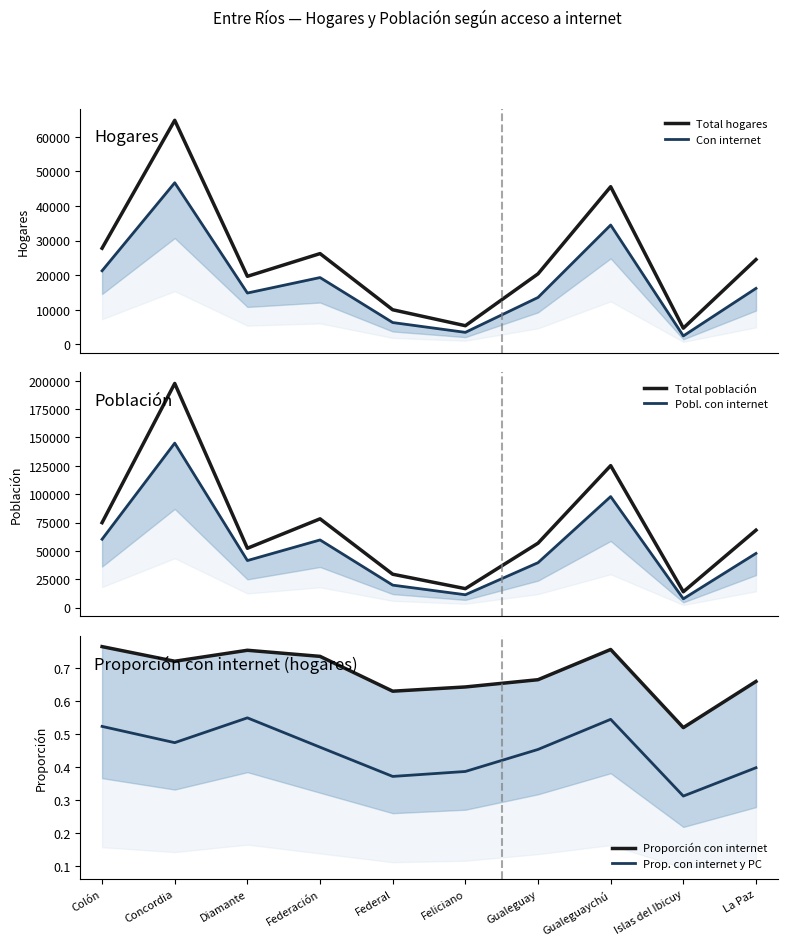

Between Colón and Federal, which is larger?

Colón